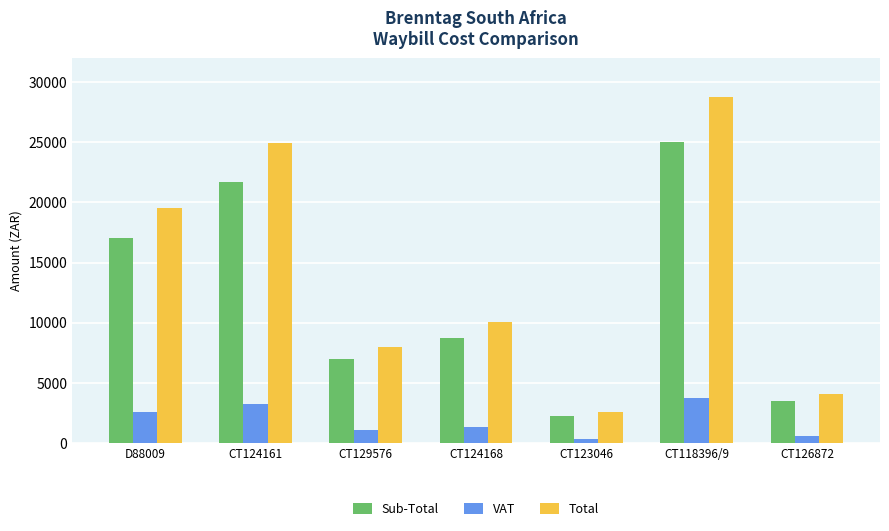

Reading right to left, list all the values displayed in this chart.

Sub-Total: CT126872=3489.3	CT118396/9=25000.0	CT123046=2216.0	CT124168=8752.8	CT129576=6927.8	CT124161=21703.5	D88009=17000.3
VAT: CT126872=523.4	CT118396/9=3750.0	CT123046=332.4	CT124168=1312.9	CT129576=1039.2	CT124161=3255.5	D88009=2550.0
Total: CT126872=4012.7	CT118396/9=28750.0	CT123046=2548.4	CT124168=10065.8	CT129576=7966.9	CT124161=24959.0	D88009=19550.3